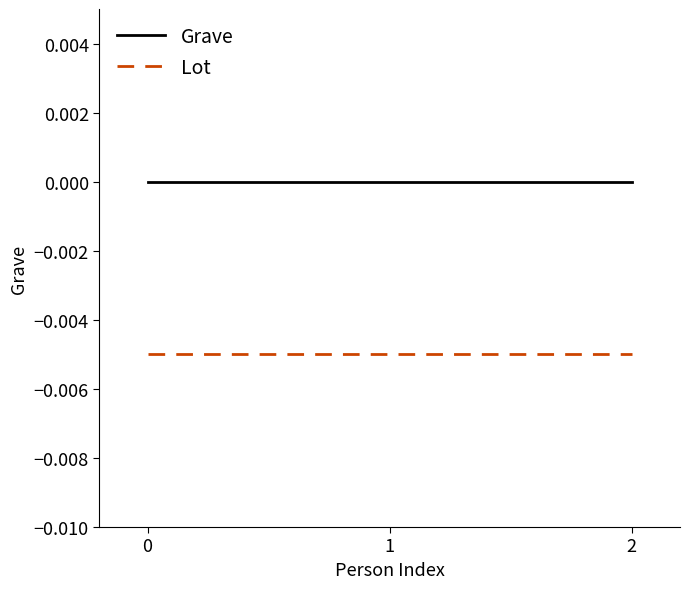

Does the chart display data point markers on the line(s)?

No